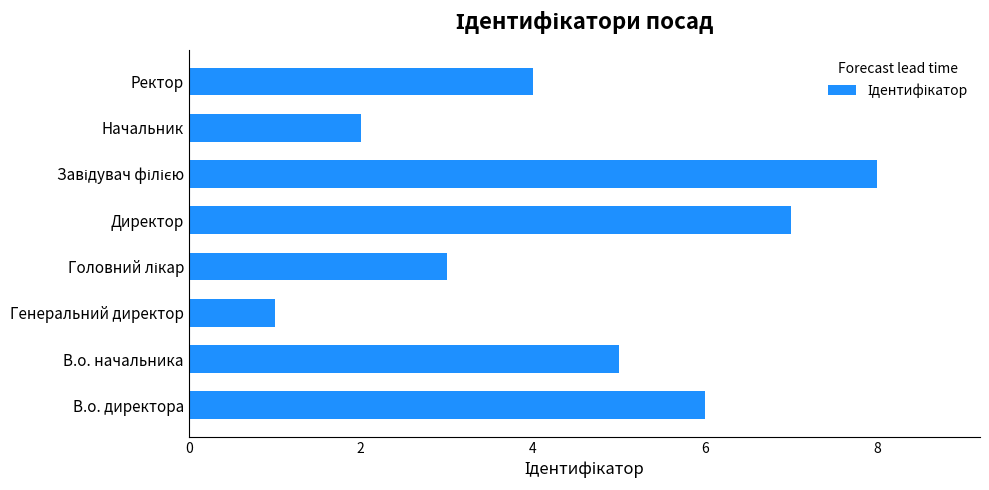

True or false: the data shows 4 at Ректор.

True